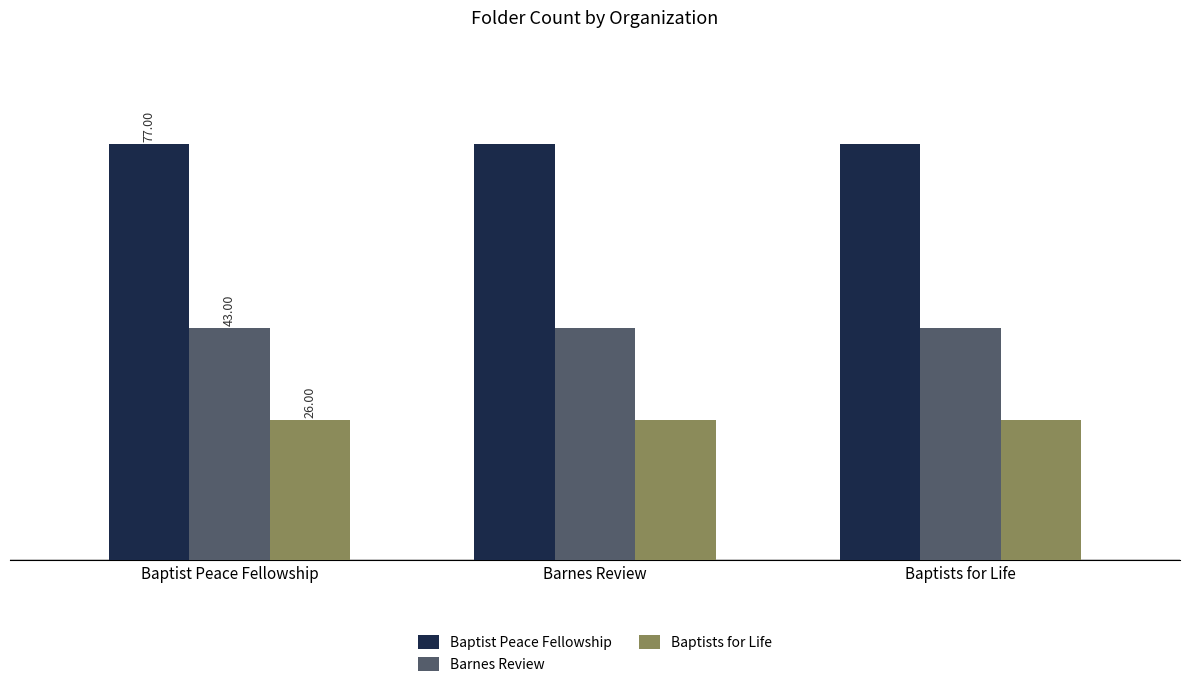

What are all the series names shown in the legend?

Baptist Peace Fellowship, Barnes Review, Baptists for Life